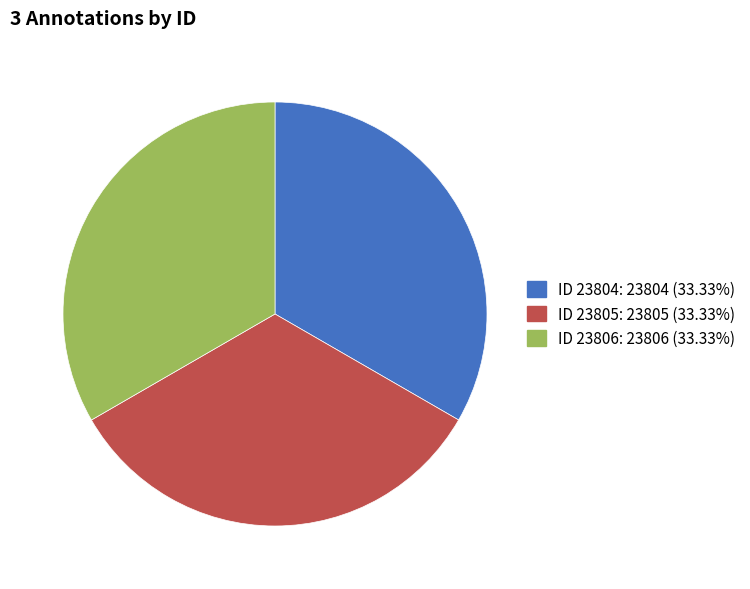

The ID 23805 slice represents 33% of the pie. True or false?

True